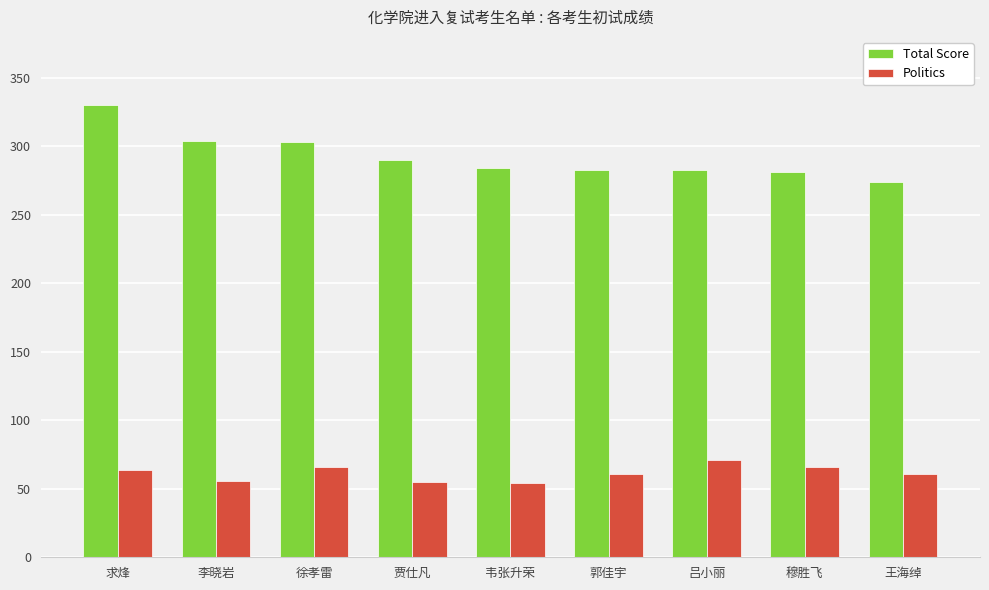

At 穆胜飞, list the series in order from largest to smallest.

Total Score, Politics